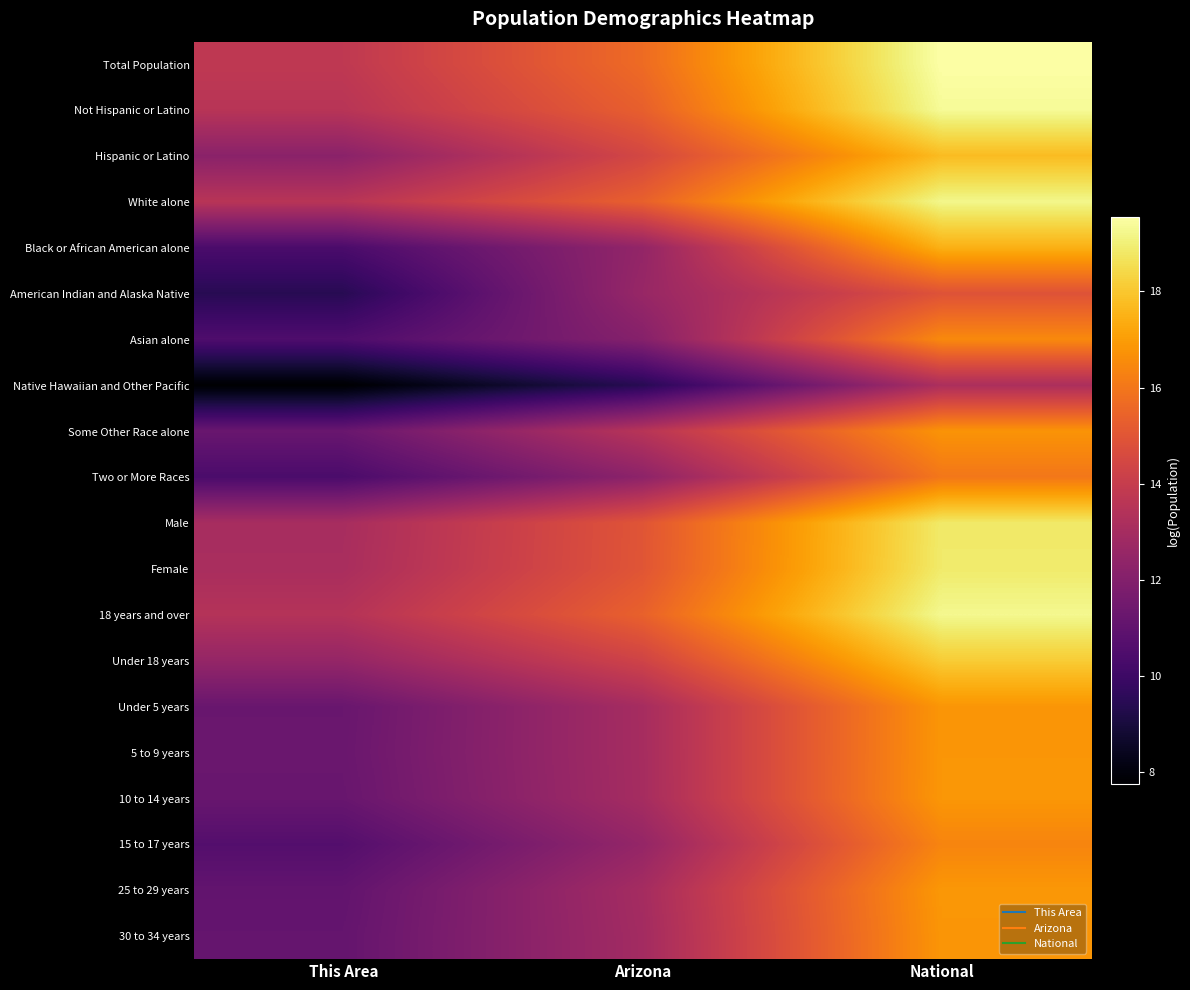

How many data points does each series have?

3